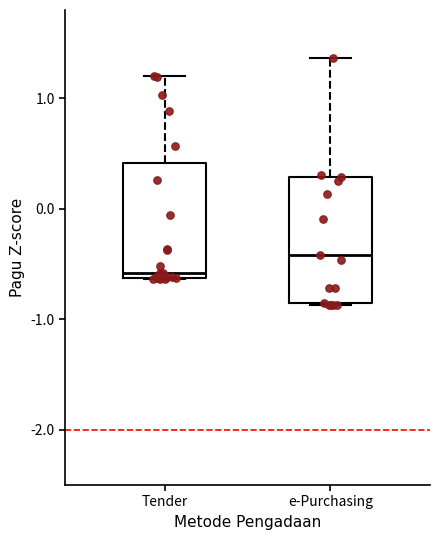

Which box is the tallest, from its lower edge to its upper edge?

e-Purchasing